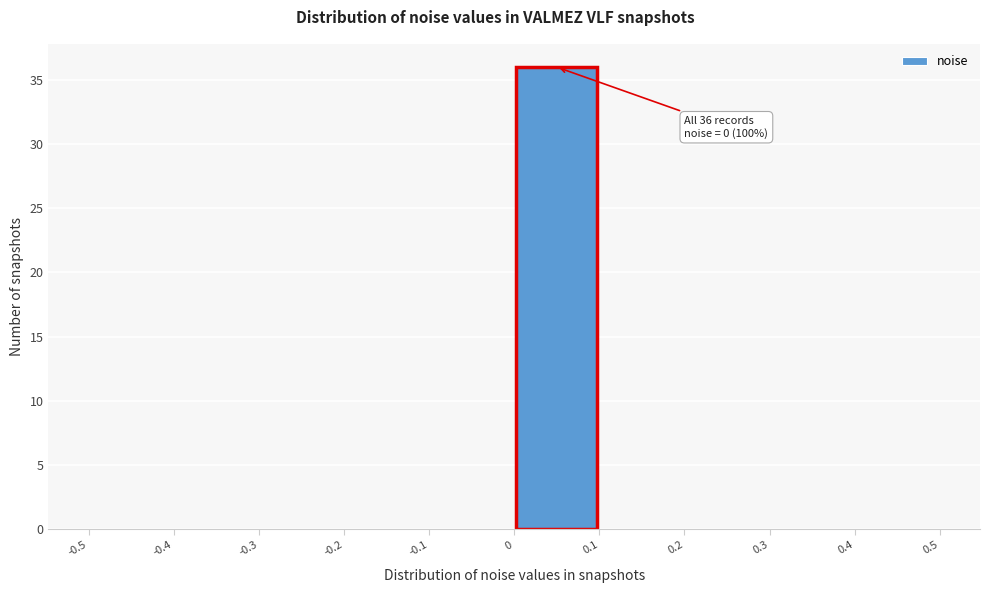

Over which range of the x-axis is the bar tallest?

0 to 0.1